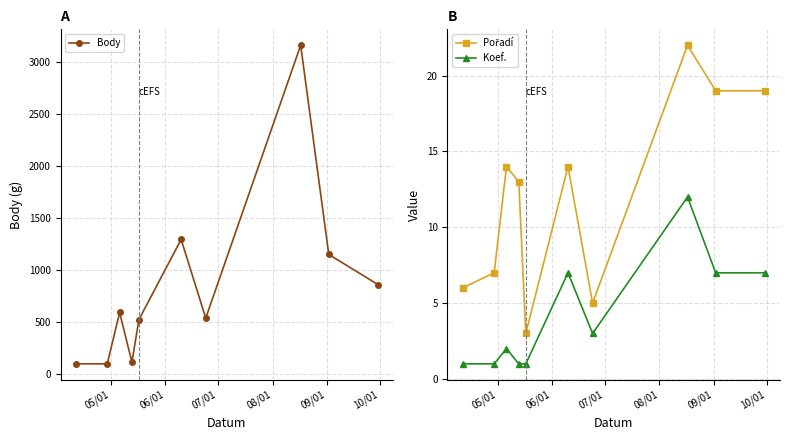

True or false: Pořadí and Koef. cross at least once.

False